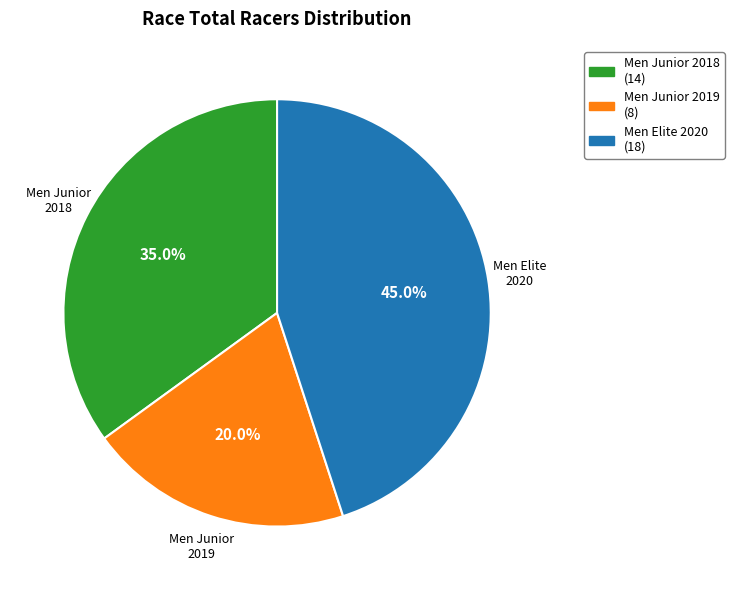

How many slices are in this pie chart?

3